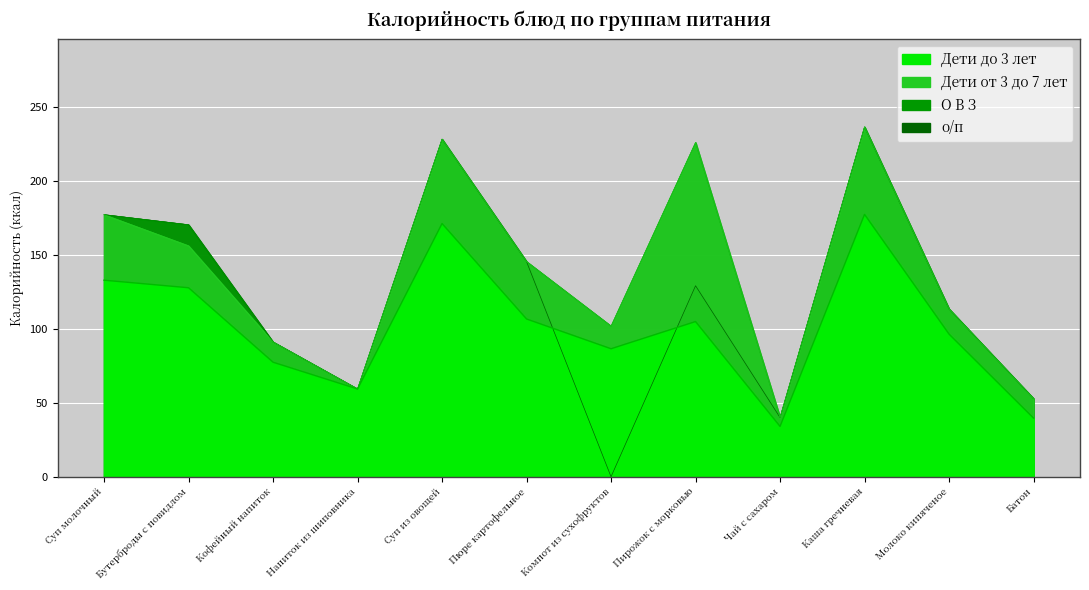

How many values in the О В З series exceed 145?

6